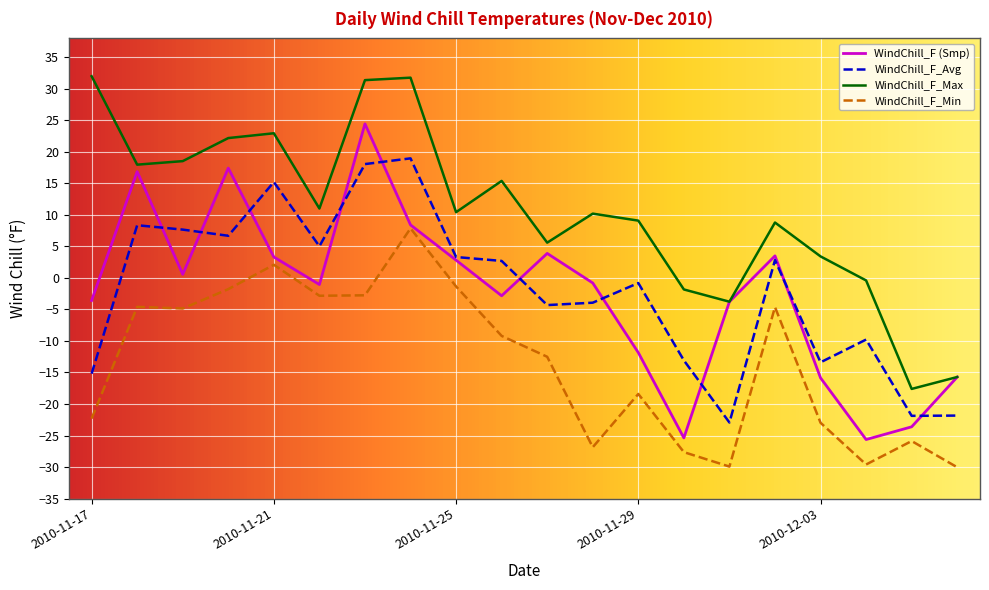

How many distinct data groups are displayed?

4